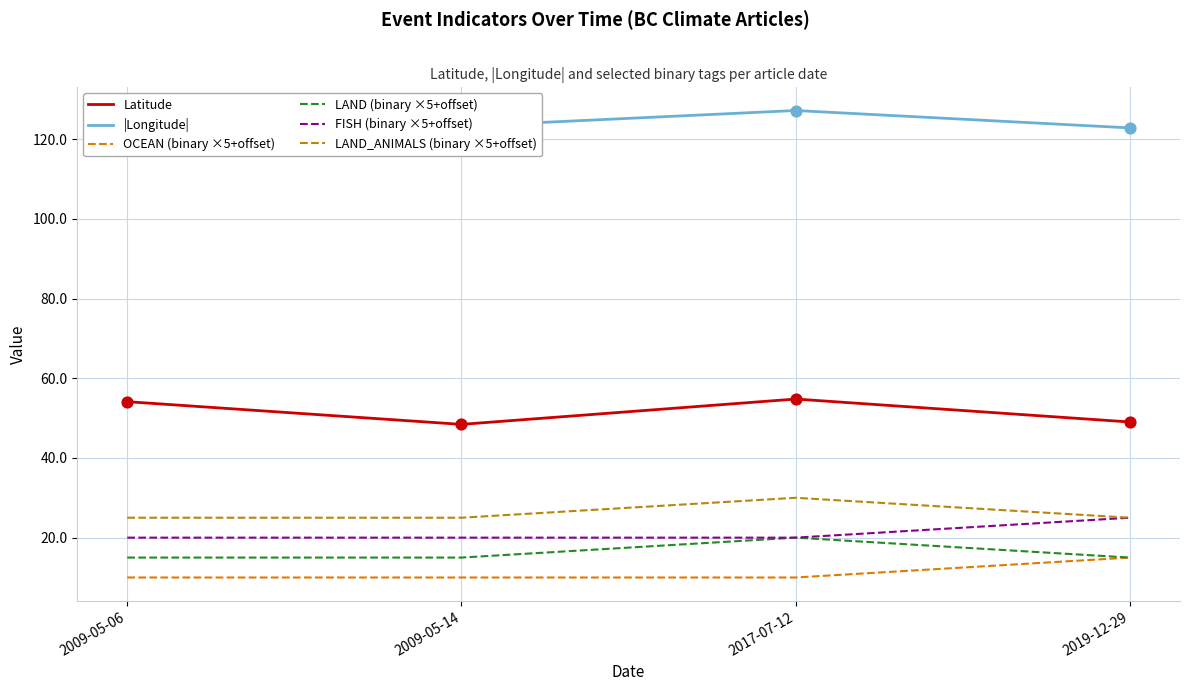

What is the difference between the highest and lowest values at 2009-05-14?

113.2